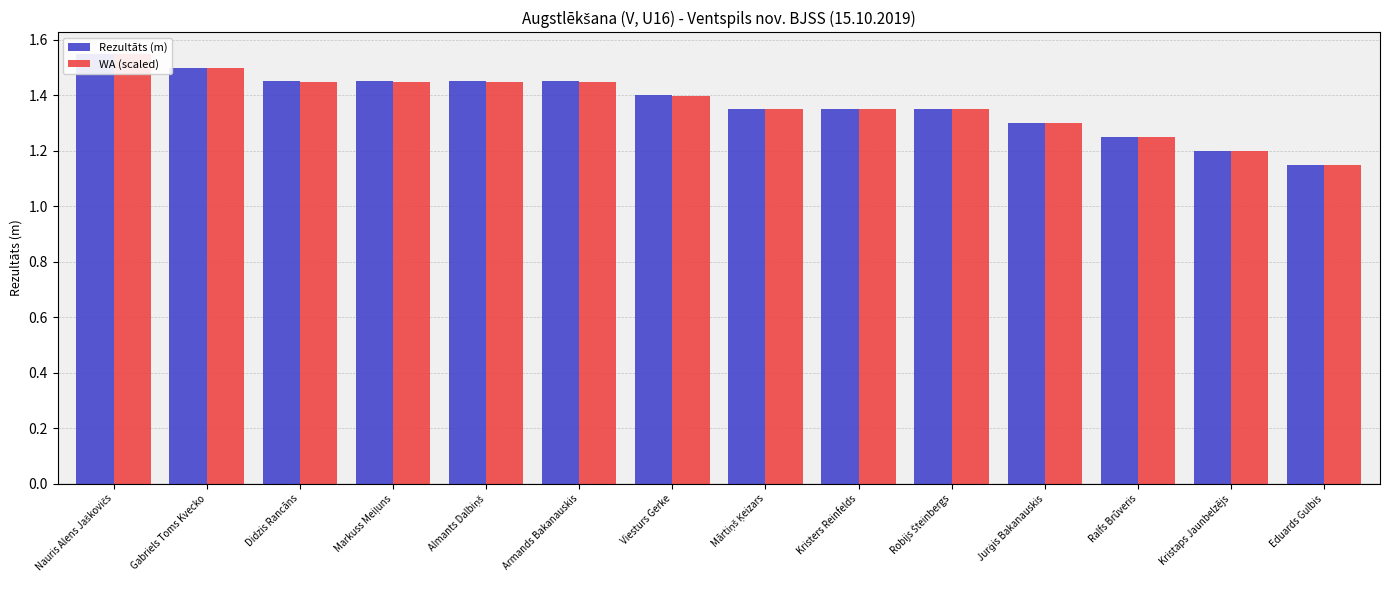

The value of Rezultāts (m) at Nauris Alens Jaškovičs is 1.6. True or false?

True